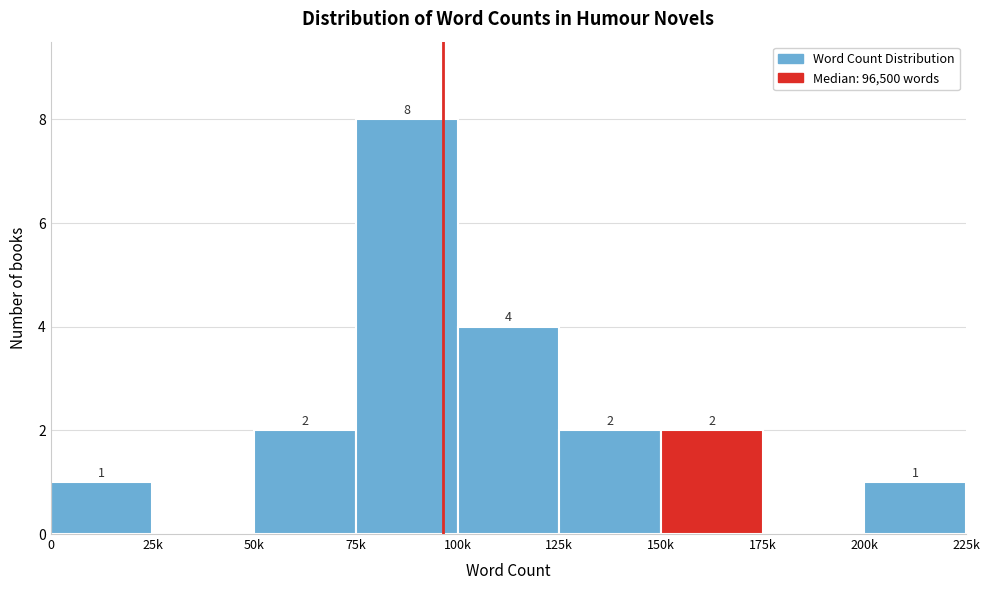

Reading right to left, what are all the values shown in this chart?

200k=1	175k=0	150k=2	125k=2	100k=4	75k=8	50k=2	25k=0	0=1